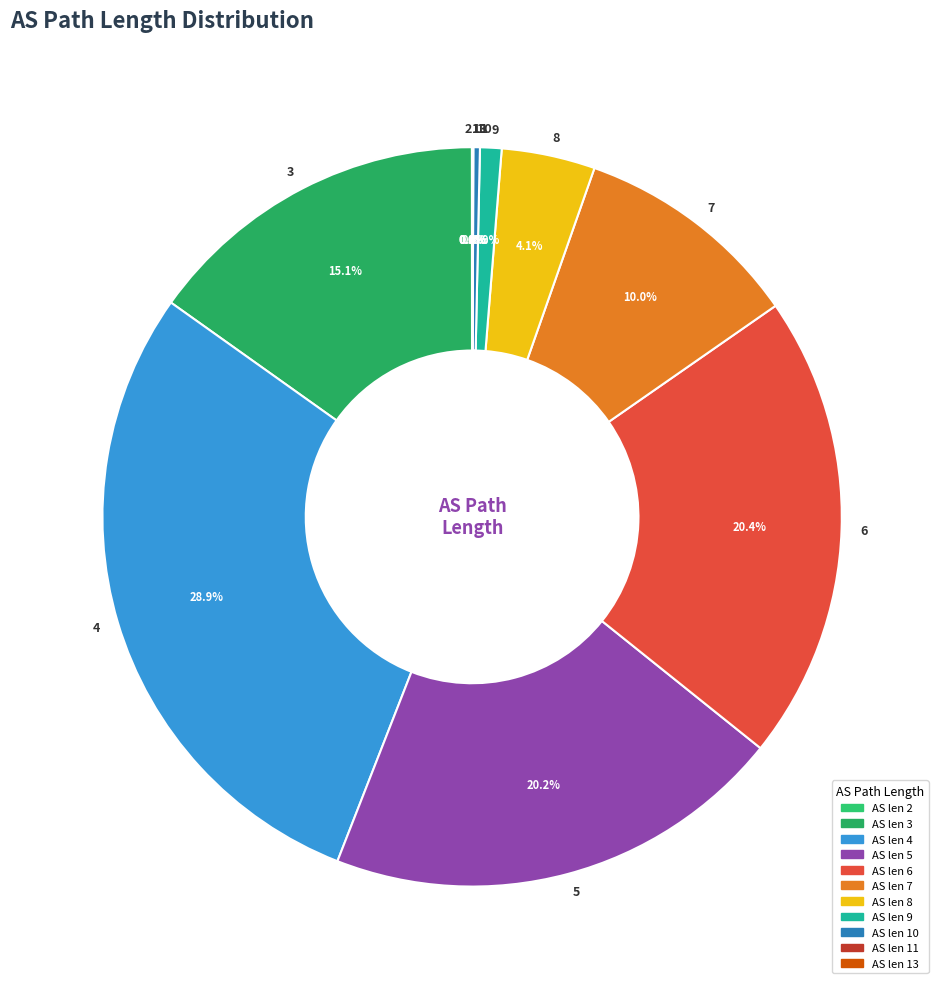

Which has a higher value, 4 or 7?

4